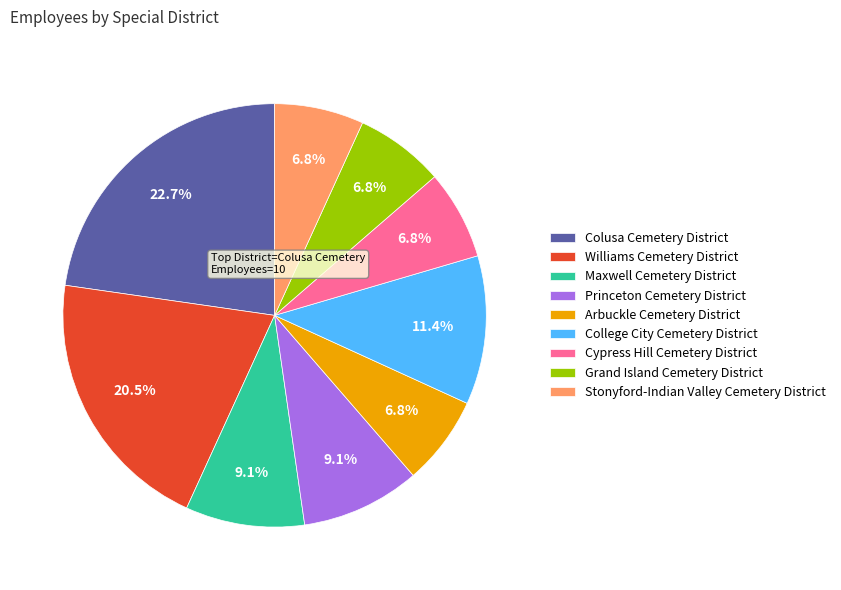

How many slices are in this pie chart?

9